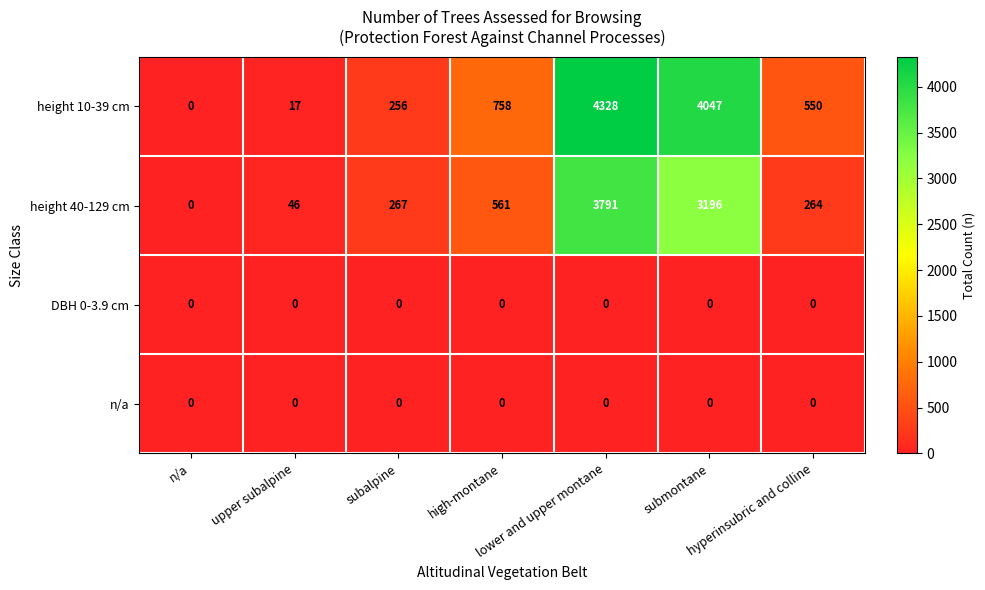

How many series are shown in this chart?

4